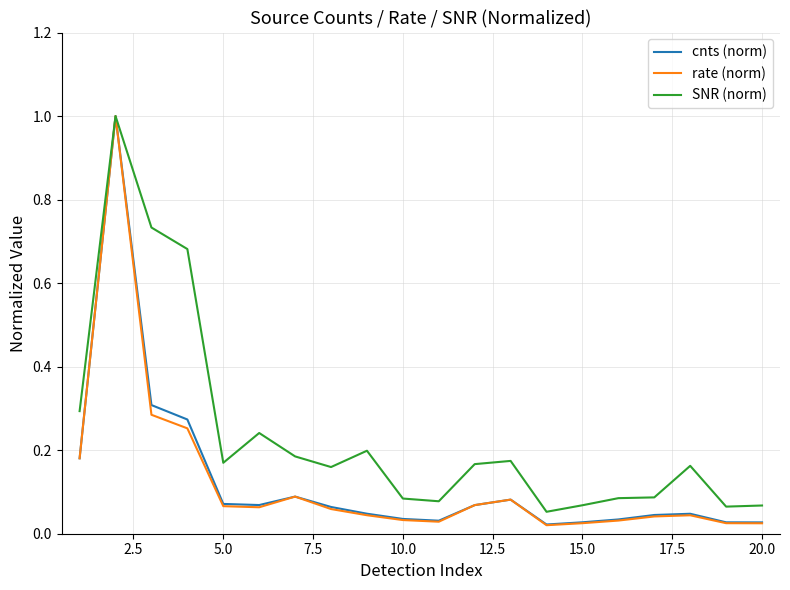

What is the highest value of the rate (norm) series?

1.0